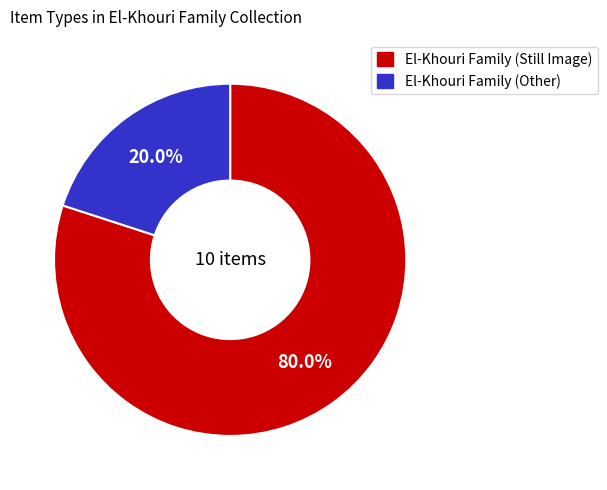

Does El-Khouri Family (Other) account for over 50% of the chart?

No